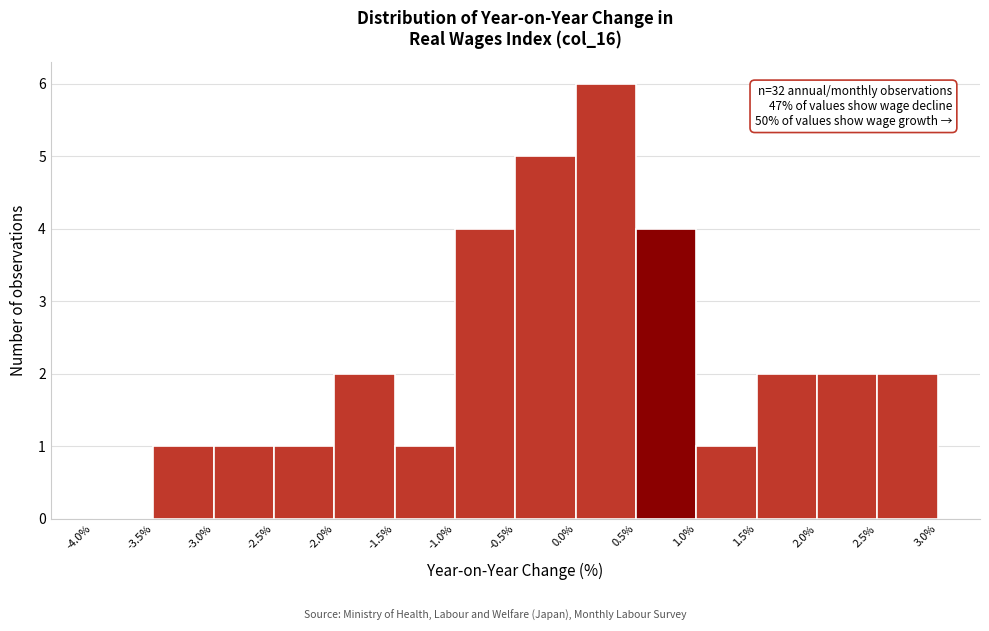

Over which range of the x-axis is the bar tallest?

0.0% to 0.5%